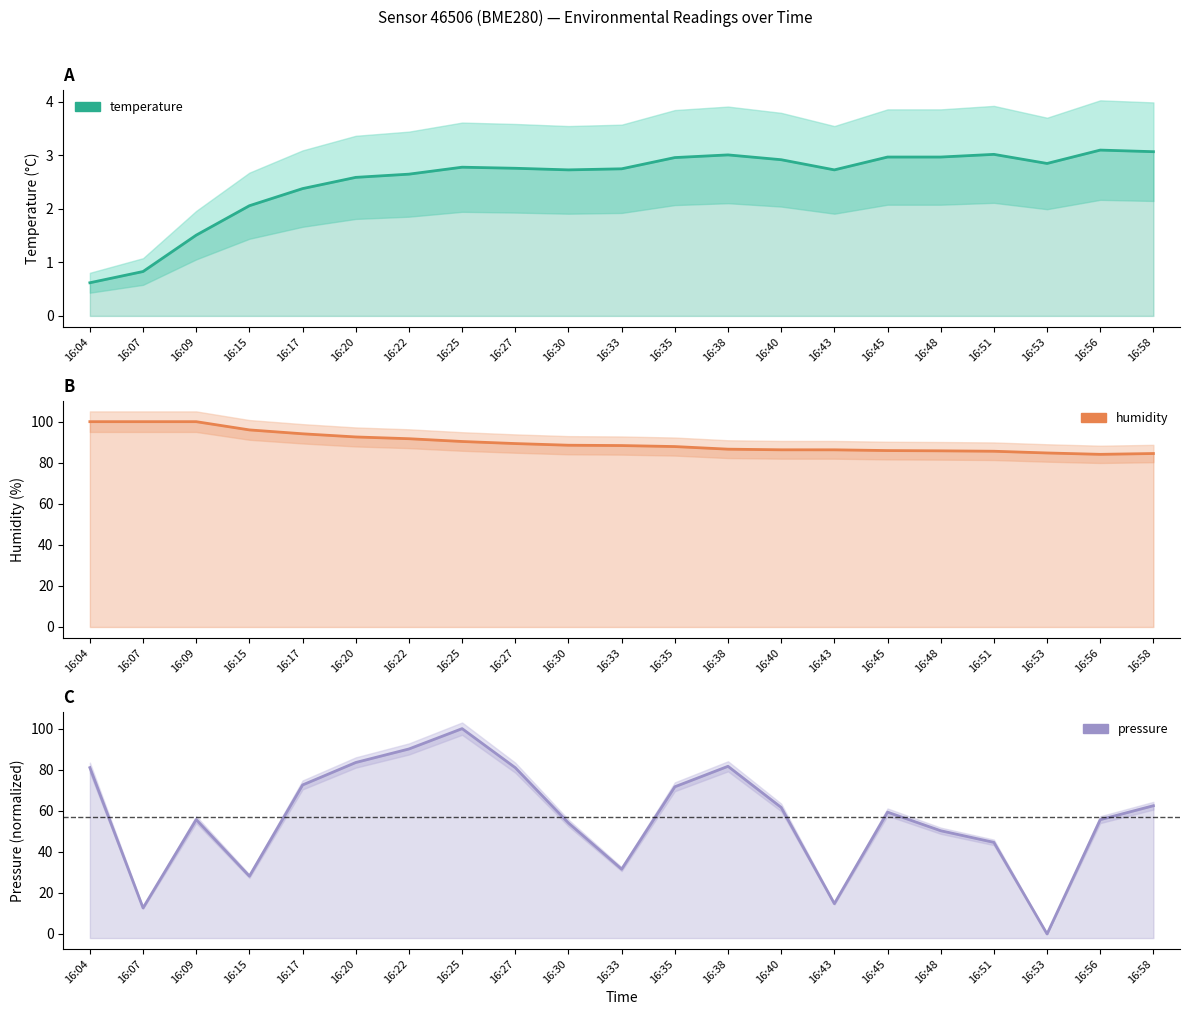

What value does the temperature series have at 16:22?

2.6